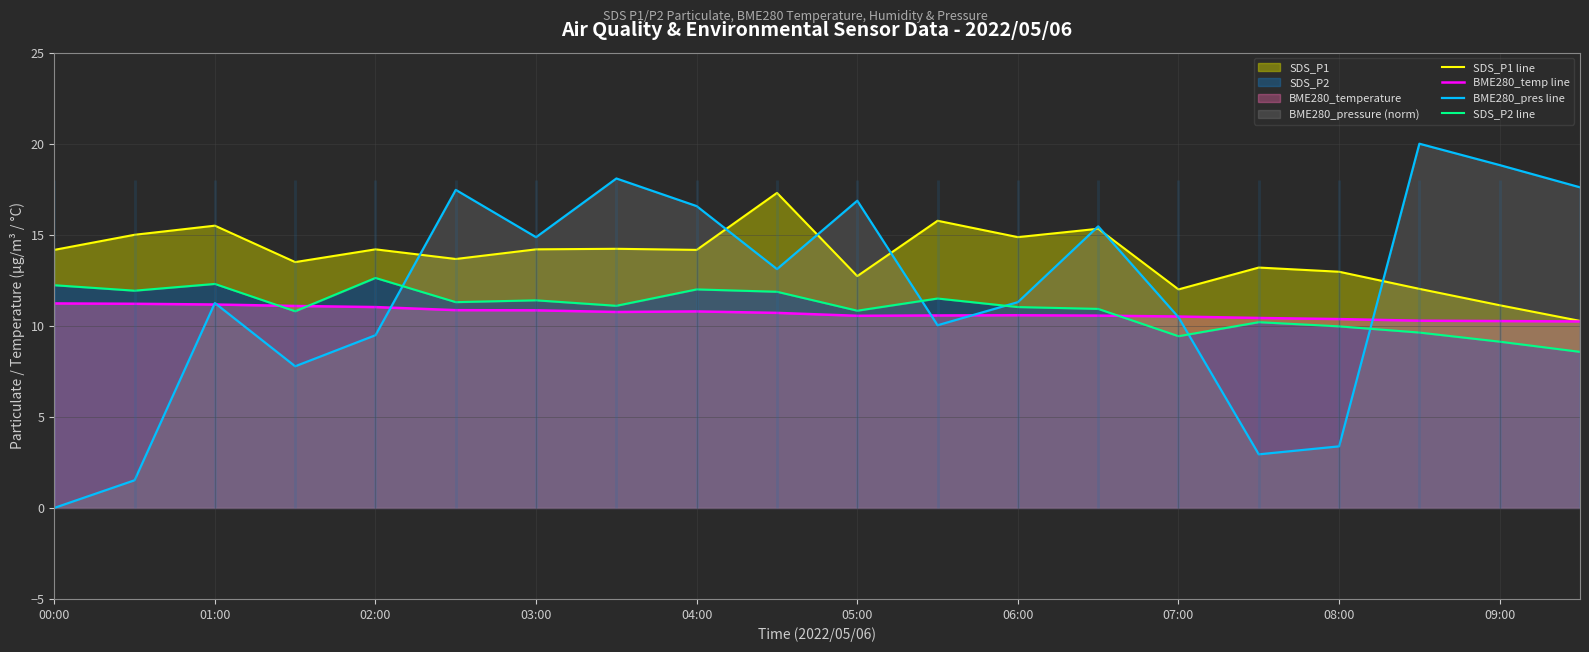

True or false: BME280_temp line has a value of 10.8 at 04:00.

True